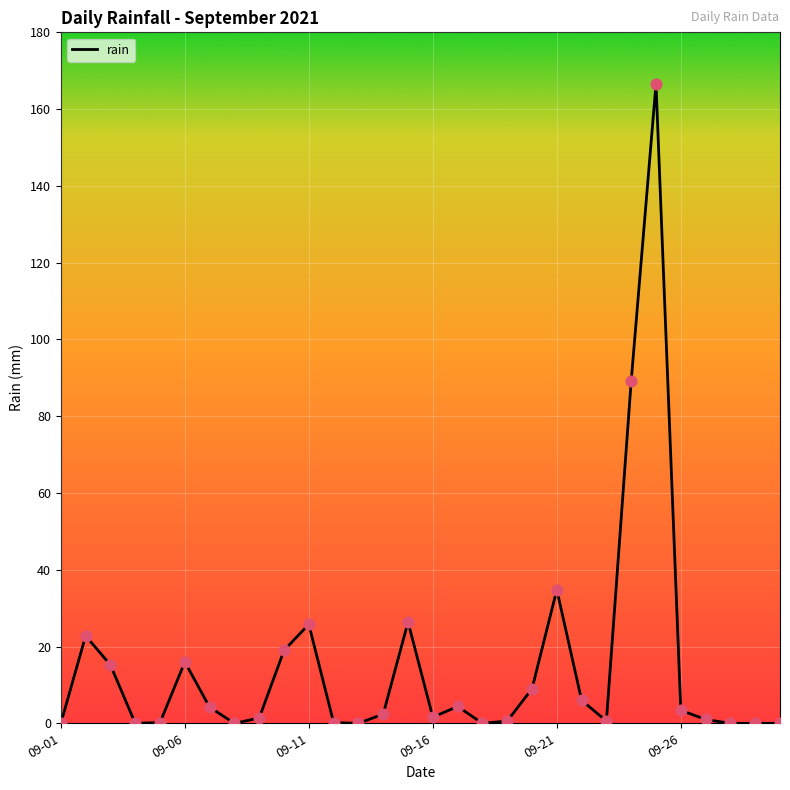

What is the maximum value shown in the chart?

166.6